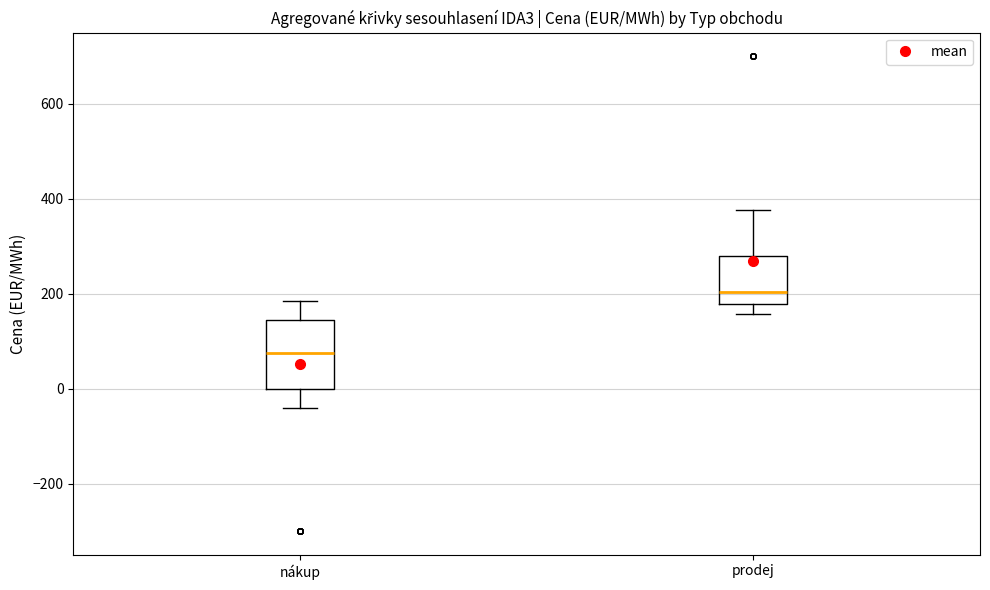

Which box's median line is the highest?

prodej